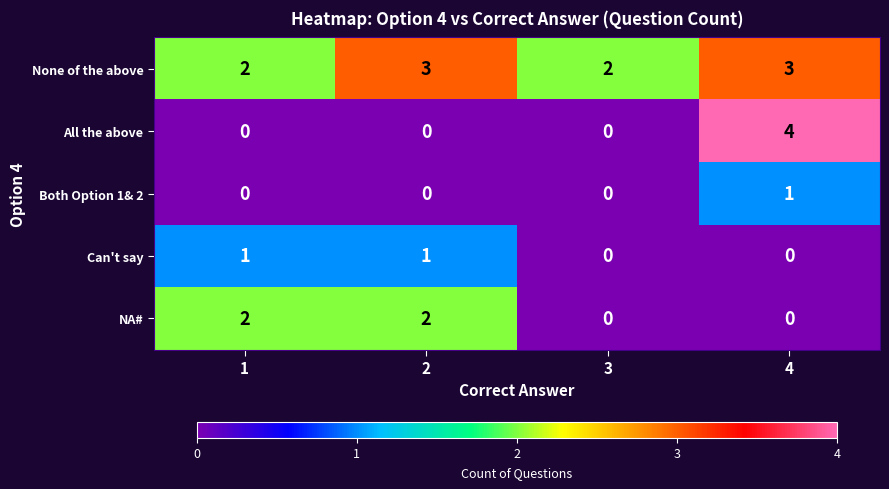

Which series changed the most between 2 and 4?

All the above